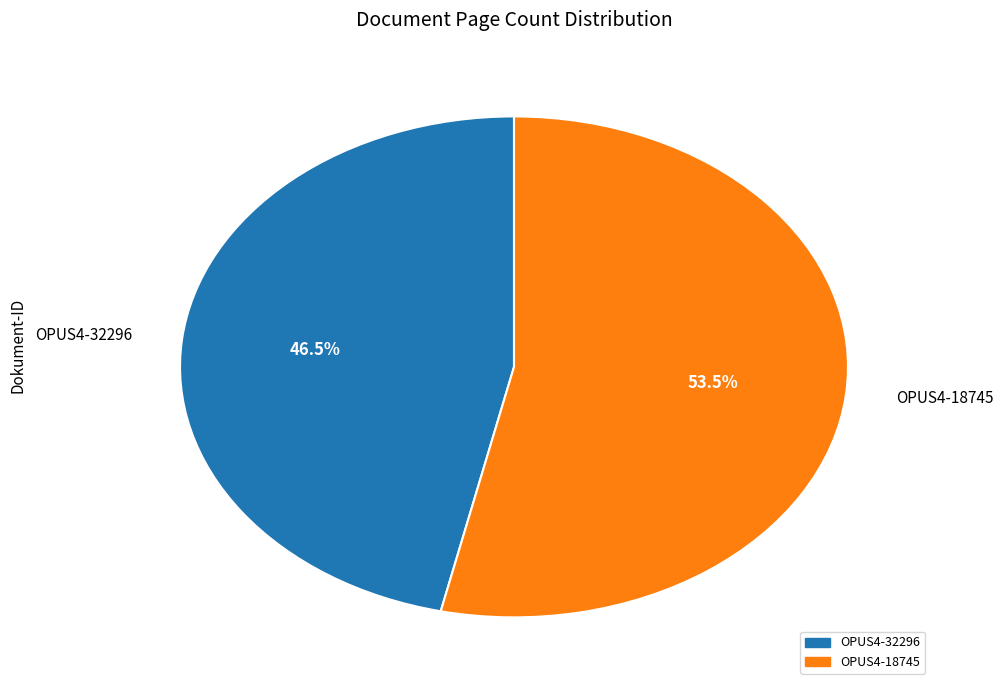

What is the largest slice in the pie chart?

OPUS4-18745